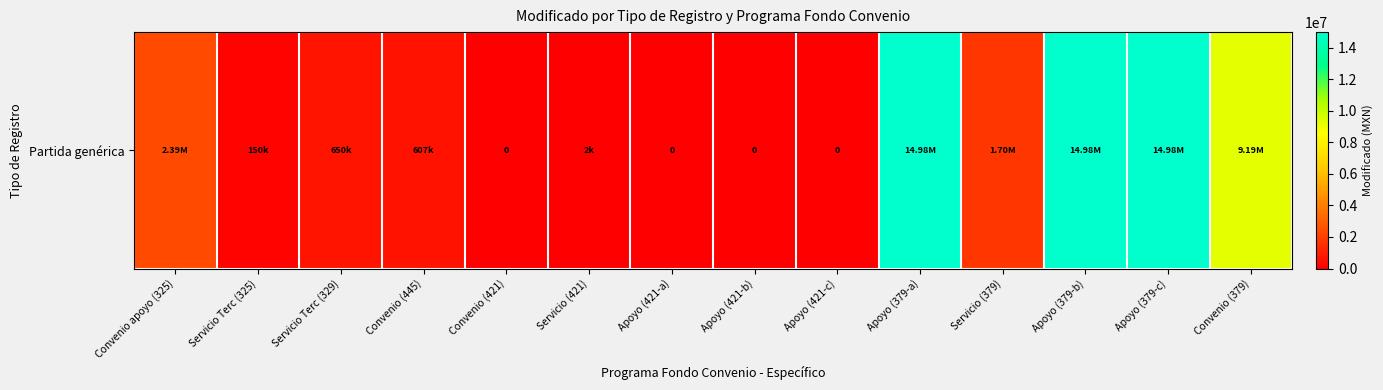

Count the number of categories in the chart.

14